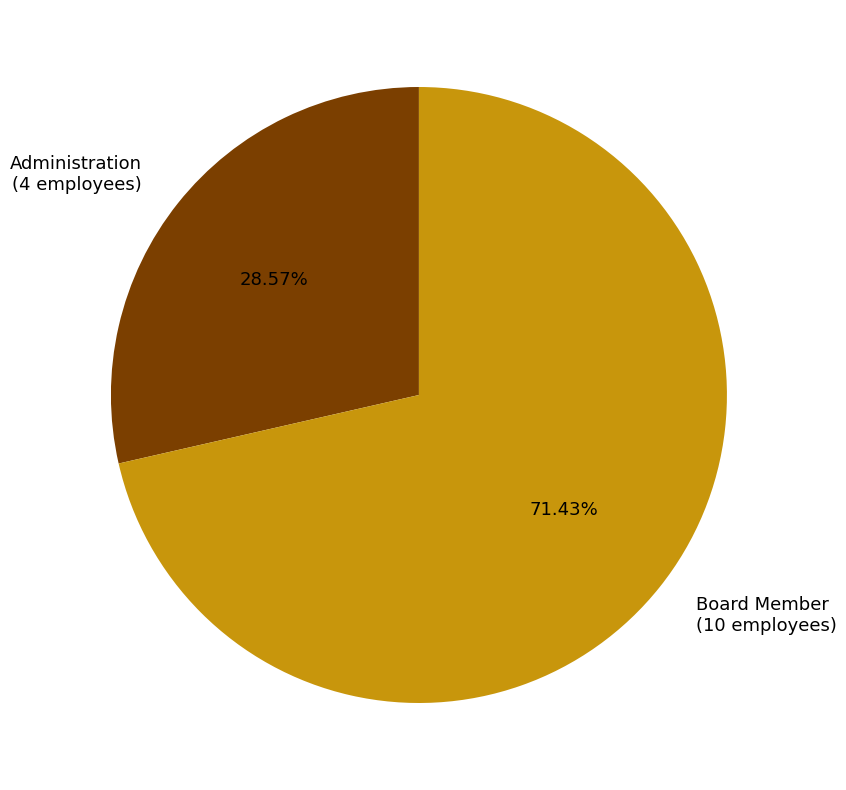

Which has a higher value, Administration or Board Member?

Board Member